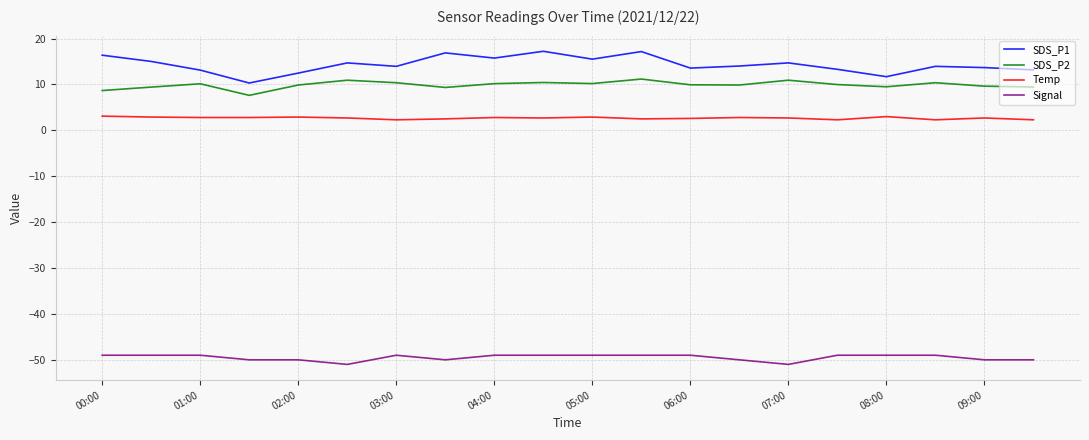

What is the minimum value for Temp?

2.3